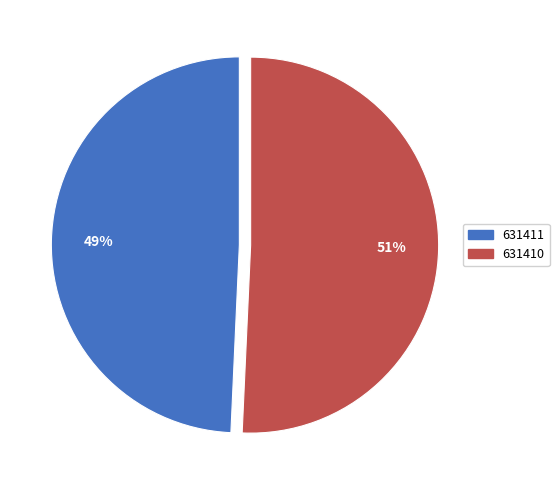

Which category accounts for the majority?

631410